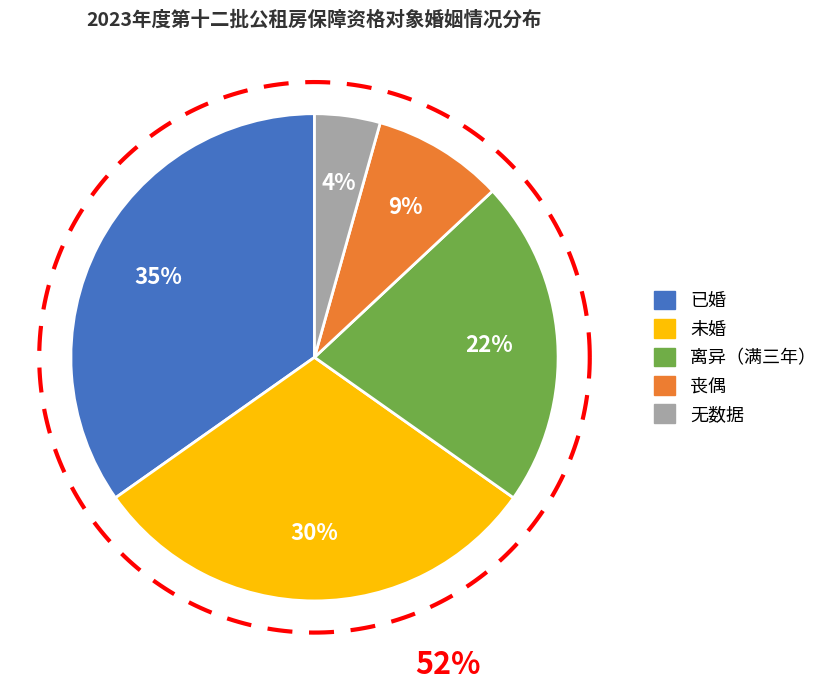

Combined, what portion of the pie is 离异（满三年） and 已婚?

56.5%